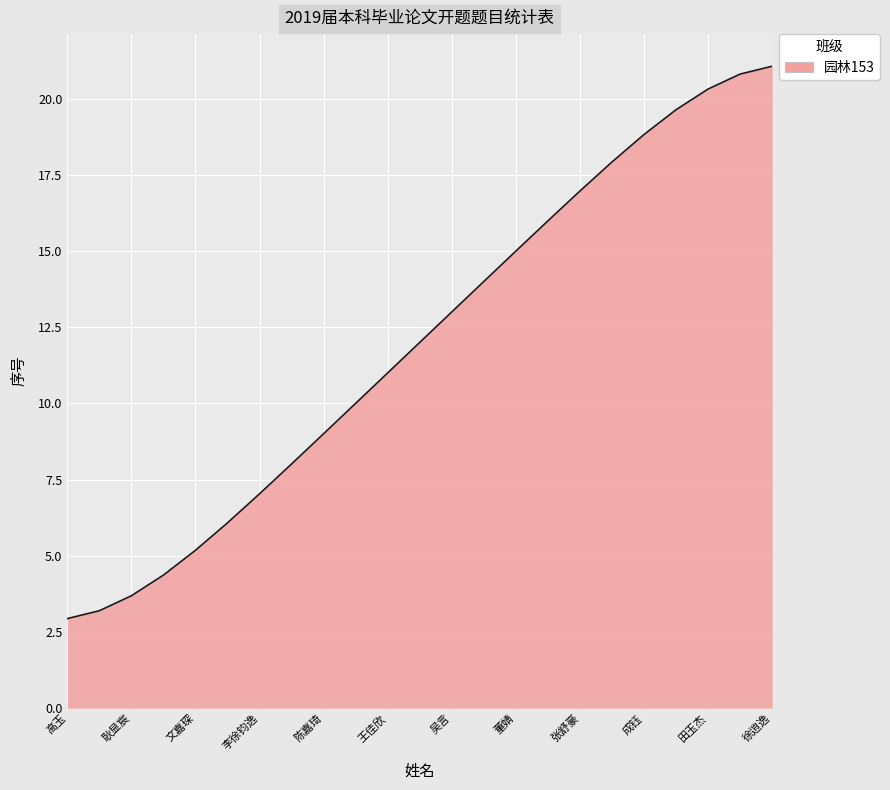

Count the number of data series in this chart.

1